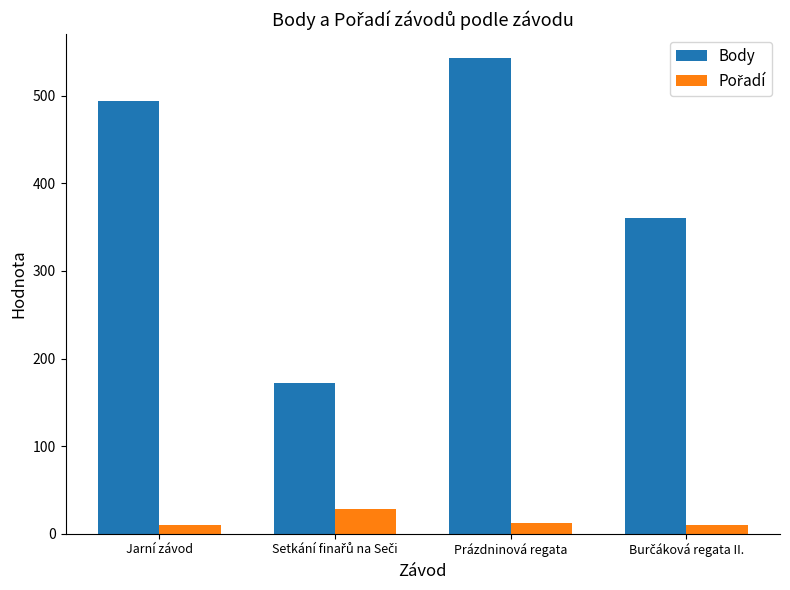

Which series has the largest total across all categories?

Body